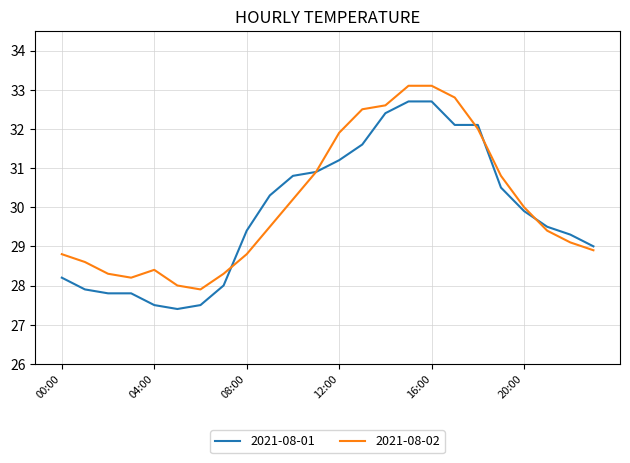

Does the chart display data point markers on the line(s)?

No